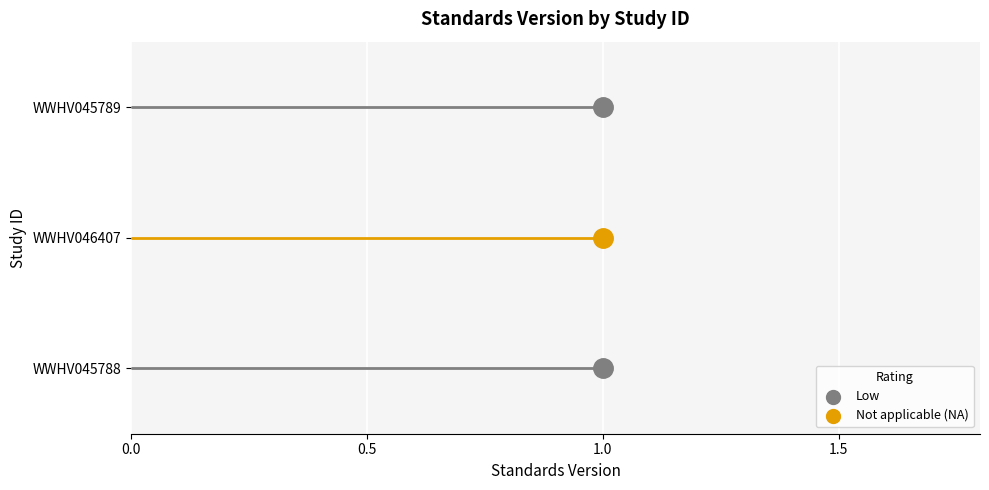

Between 0.5 and 0.0, which is larger?

0.5